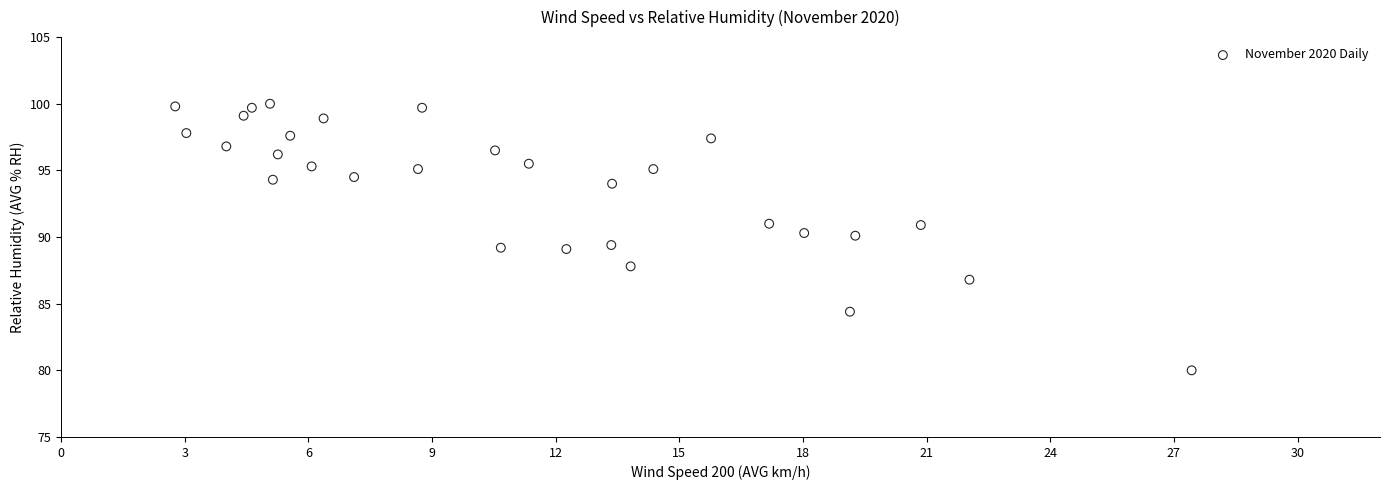

What is the range of Y values (max minus min)?

20.0